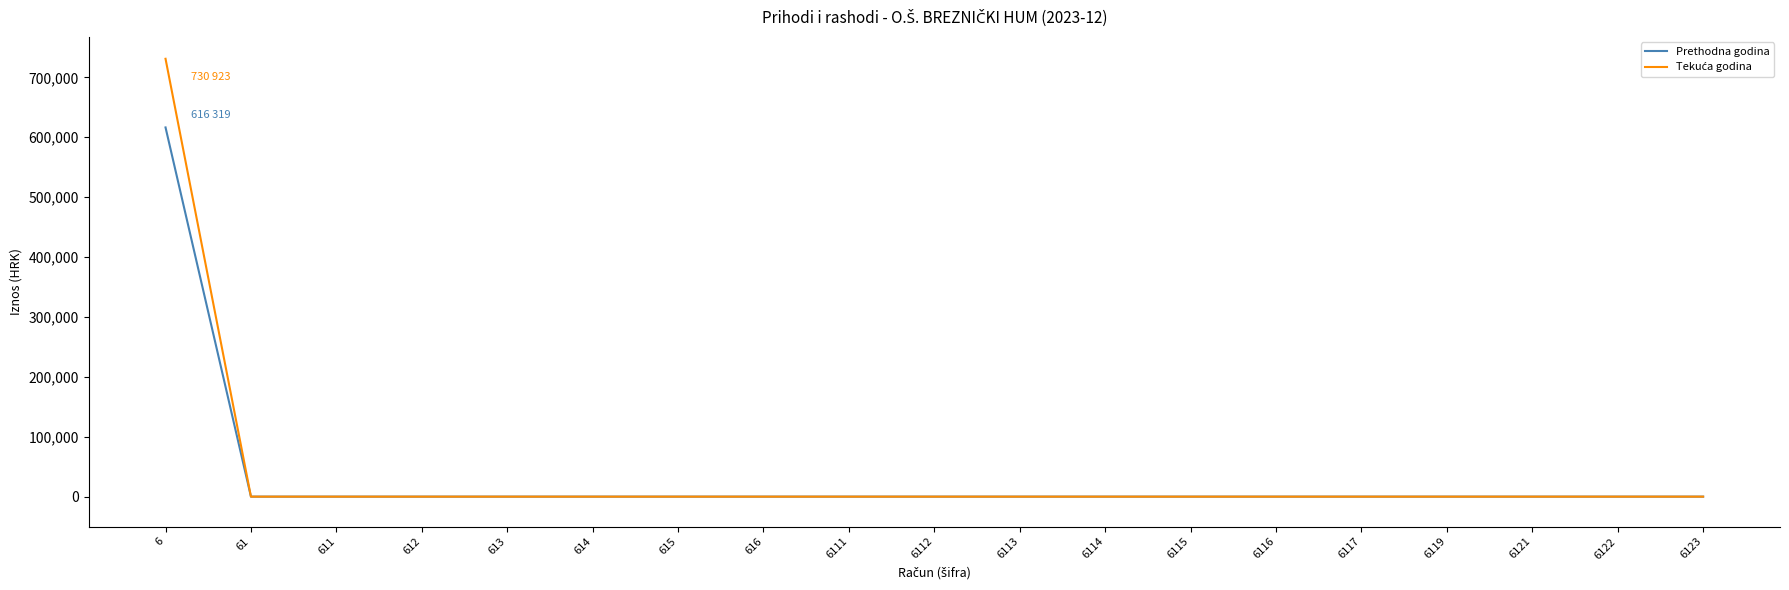

What is the average value of the Prethodna godina series?

32437.9